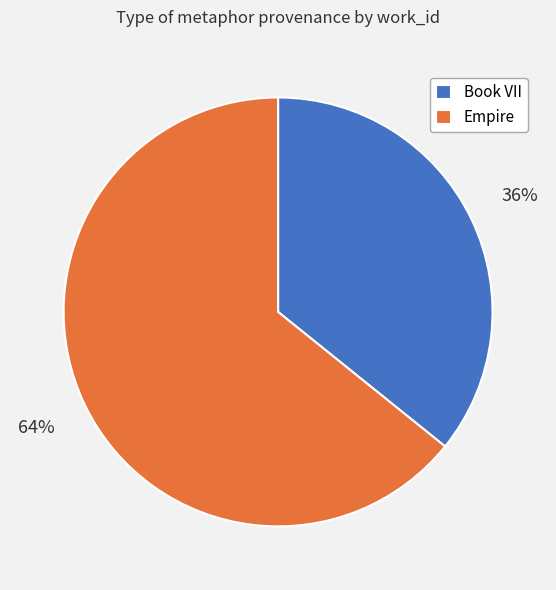

How many slices are in this pie chart?

2